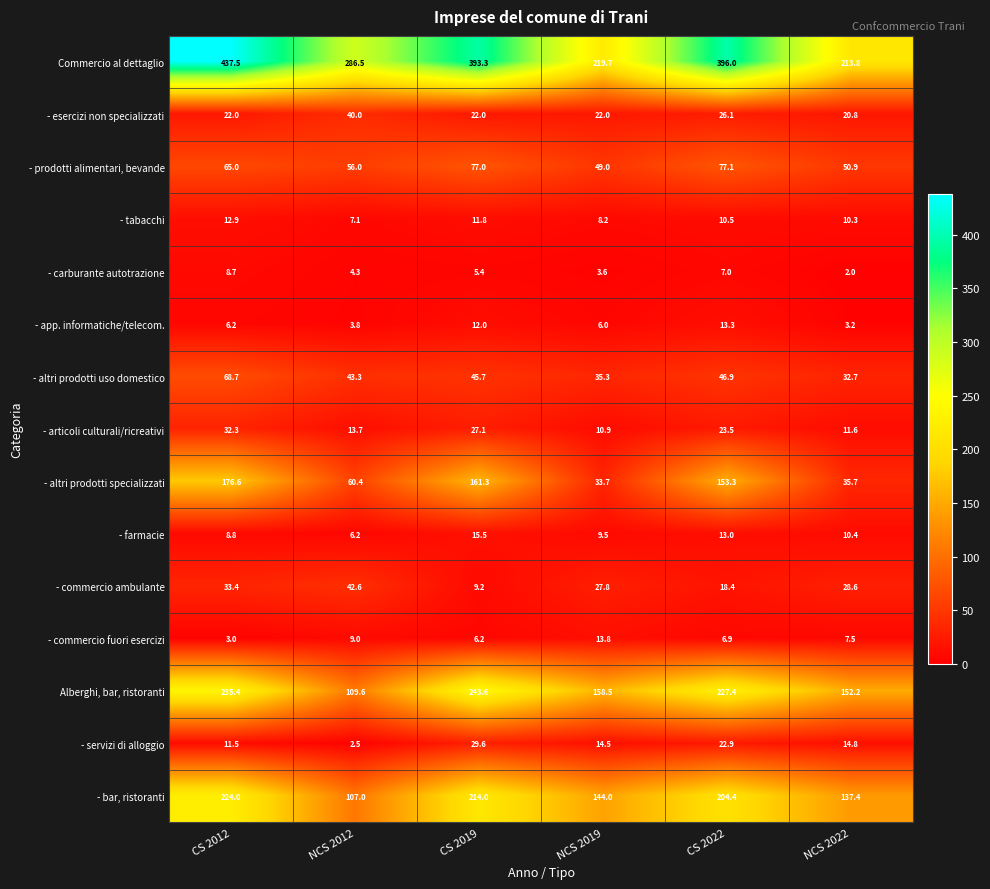

What is the maximum value for - esercizi non specializzati?

40.0